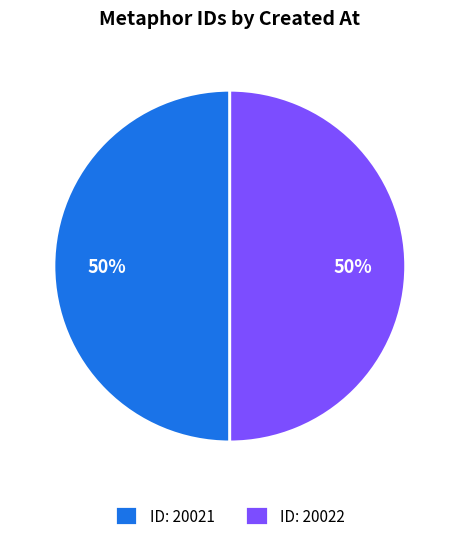

Is it true that ID: 20021 is 60% of the pie?

False